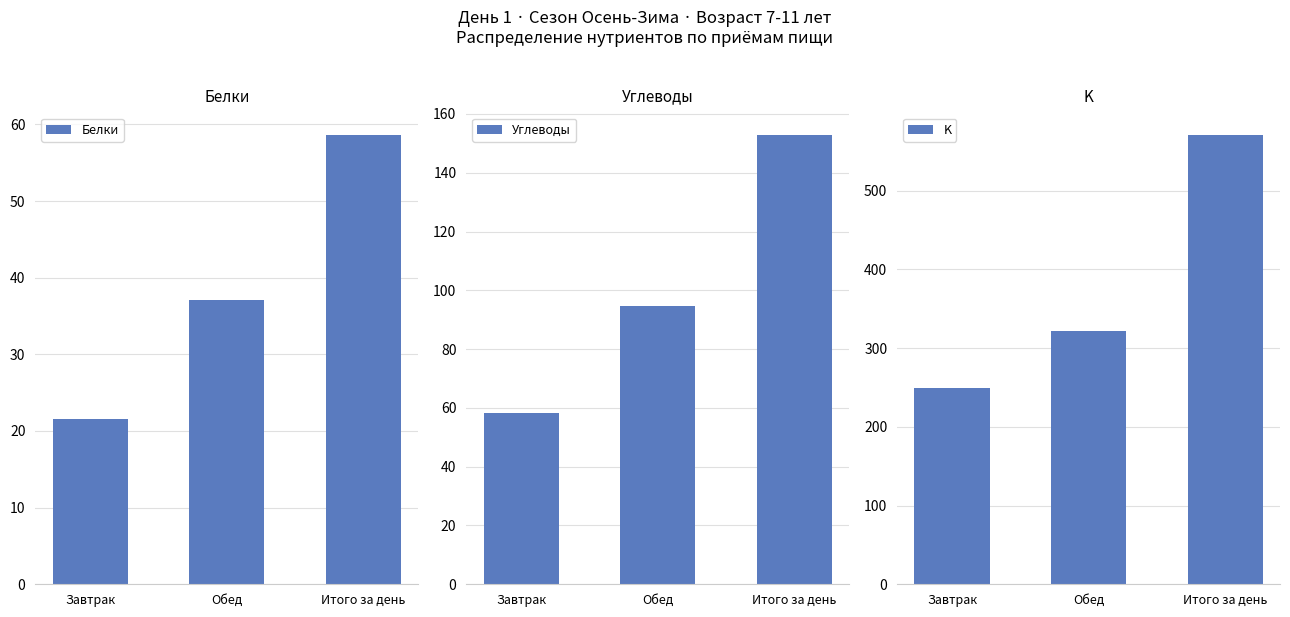

Reading left to right, transcribe all the data shown in this chart.

Белки: 21.5	37.1	58.6
Углеводы: 58.1	94.7	152.8
K: 249.0	321.3	570.3